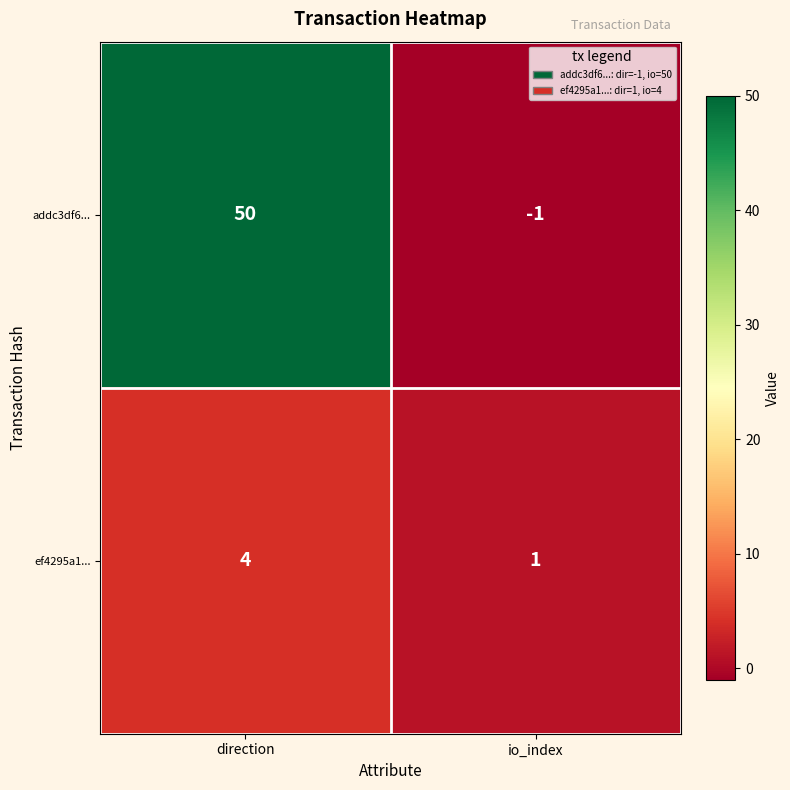

True or false: ef4295a1... has a value of 1 at io_index.

True